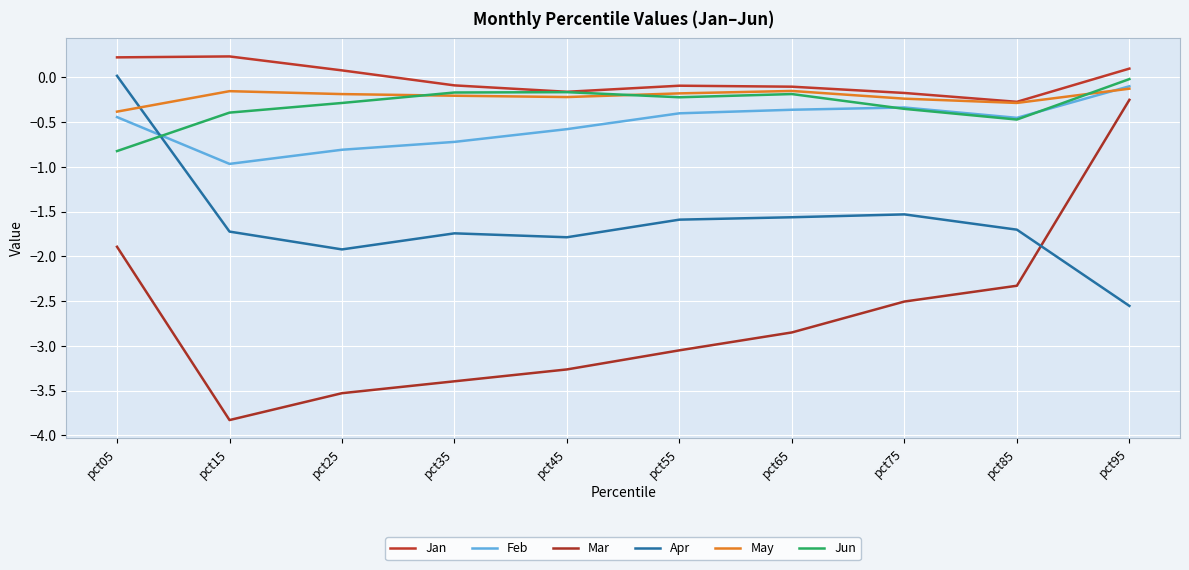

At which category does May reach its first local valley?

pct45